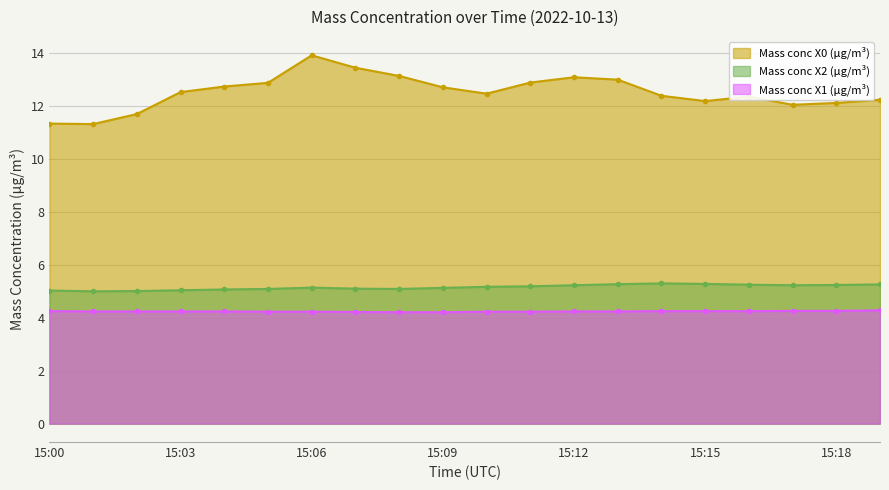

What are all the series names shown in the legend?

Mass conc X0 (μg/m³), Mass conc X2 (μg/m³), Mass conc X1 (μg/m³)